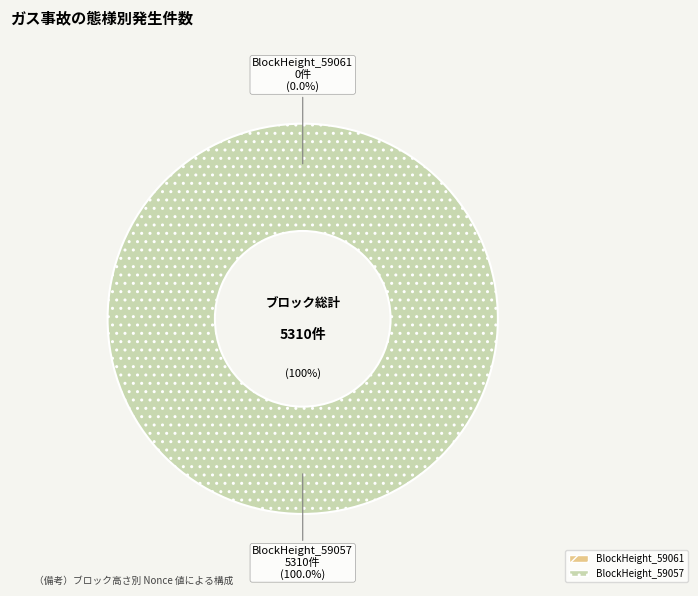

What is the change in value from BlockHeight_59061 to BlockHeight_59057?

+5310